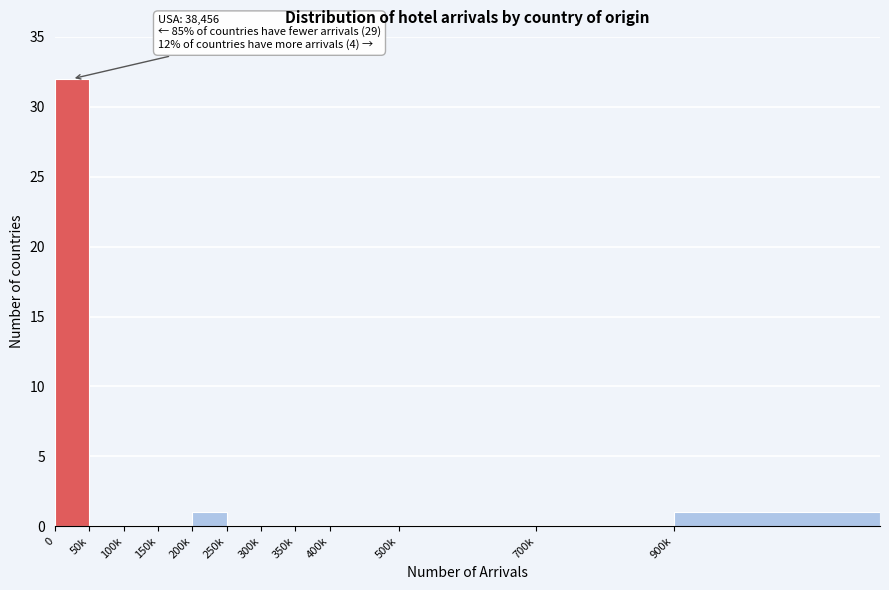

Reading left to right, list all the values displayed in this chart.

0=32	50k=0	100k=0	150k=0	200k=1	250k=0	300k=0	350k=0	400k=0	500k=0	700k=0	900k=1